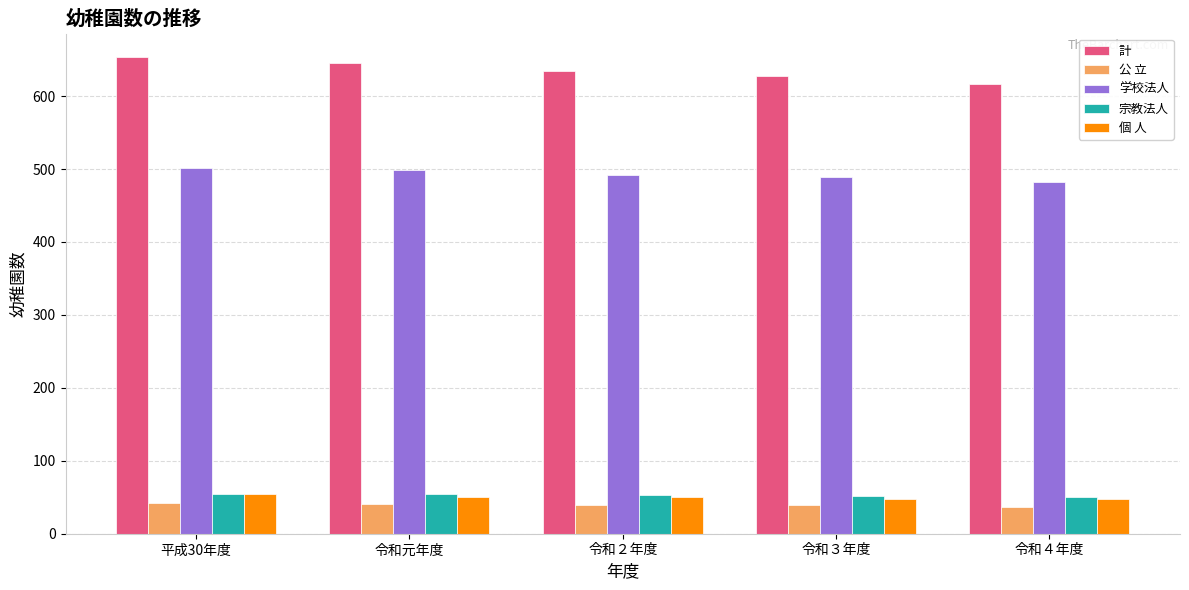

Which series changed the most between 令和２年度 and 令和４年度?

計